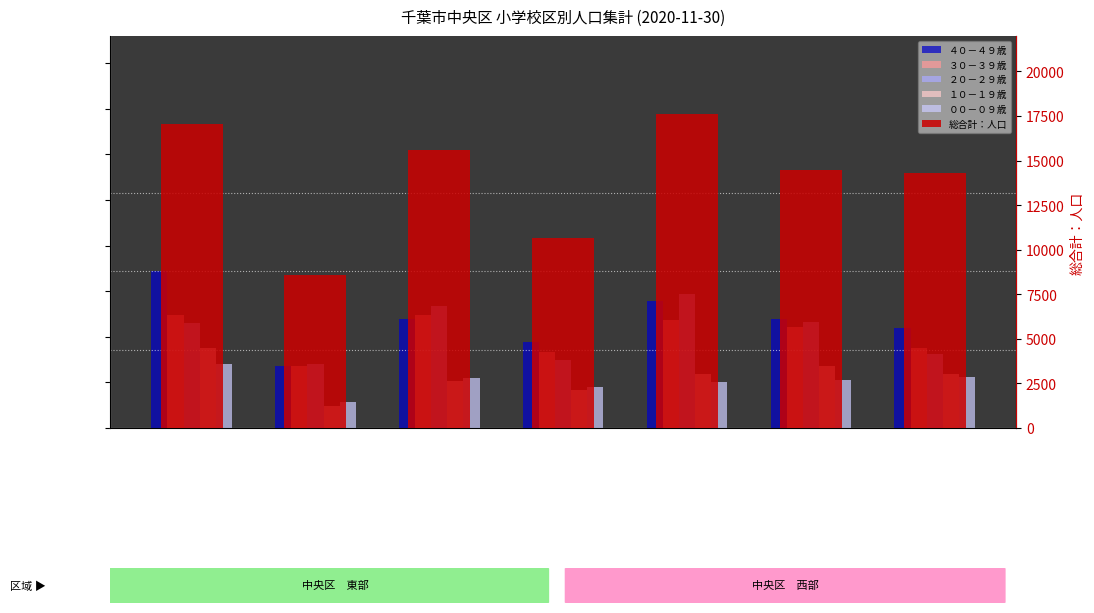

What are all the series names shown in the legend?

４０－４９歳, ３０－３９歳, ２０－２９歳, １０－１９歳, ００－０９歳, 総合計：人口